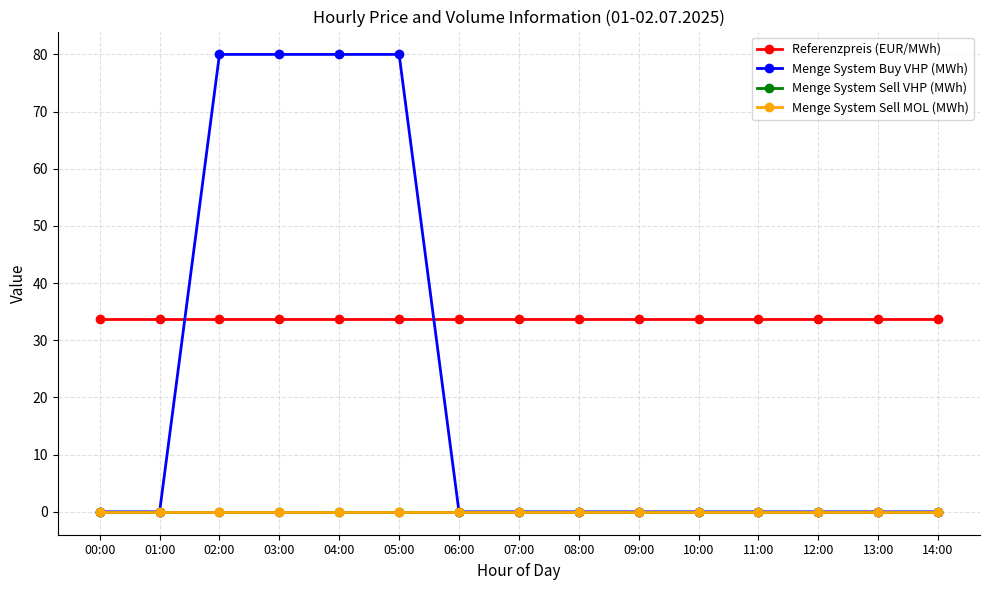

Does the chart have visible grid lines?

Yes